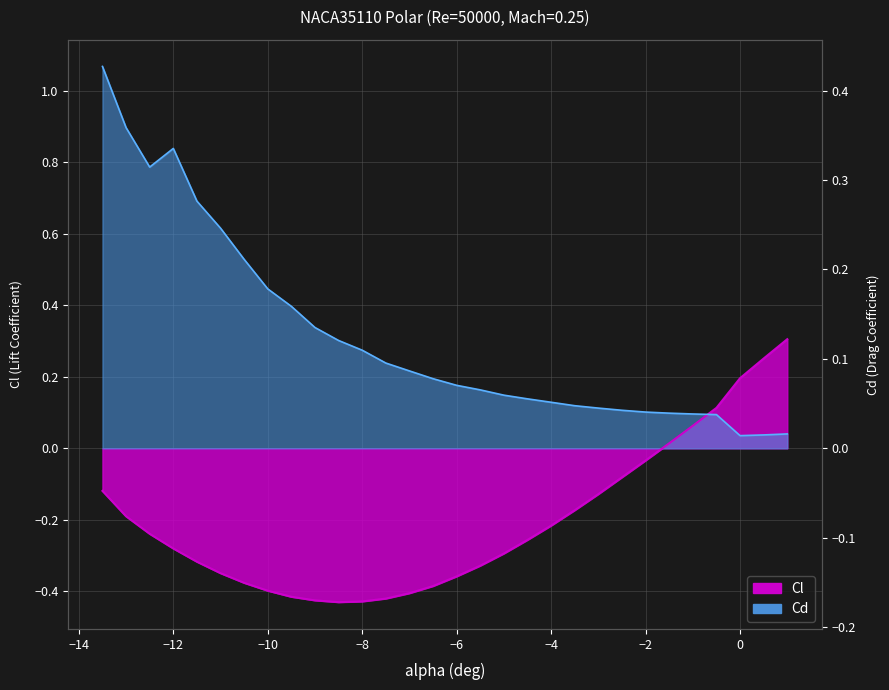

Rank the series at -10 from lowest to highest value.

Cl, Cd